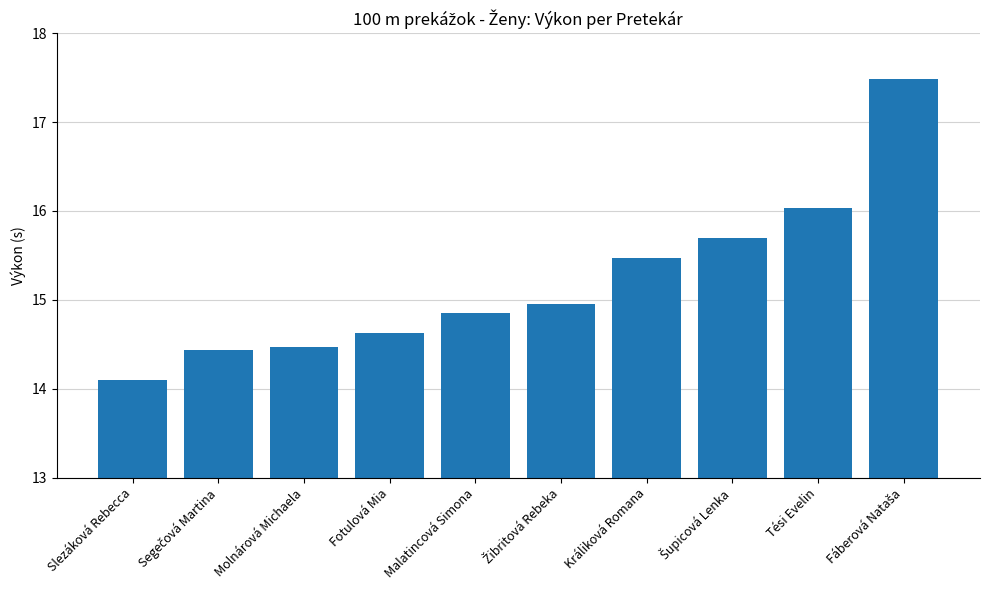

How many distinct data groups are displayed?

1